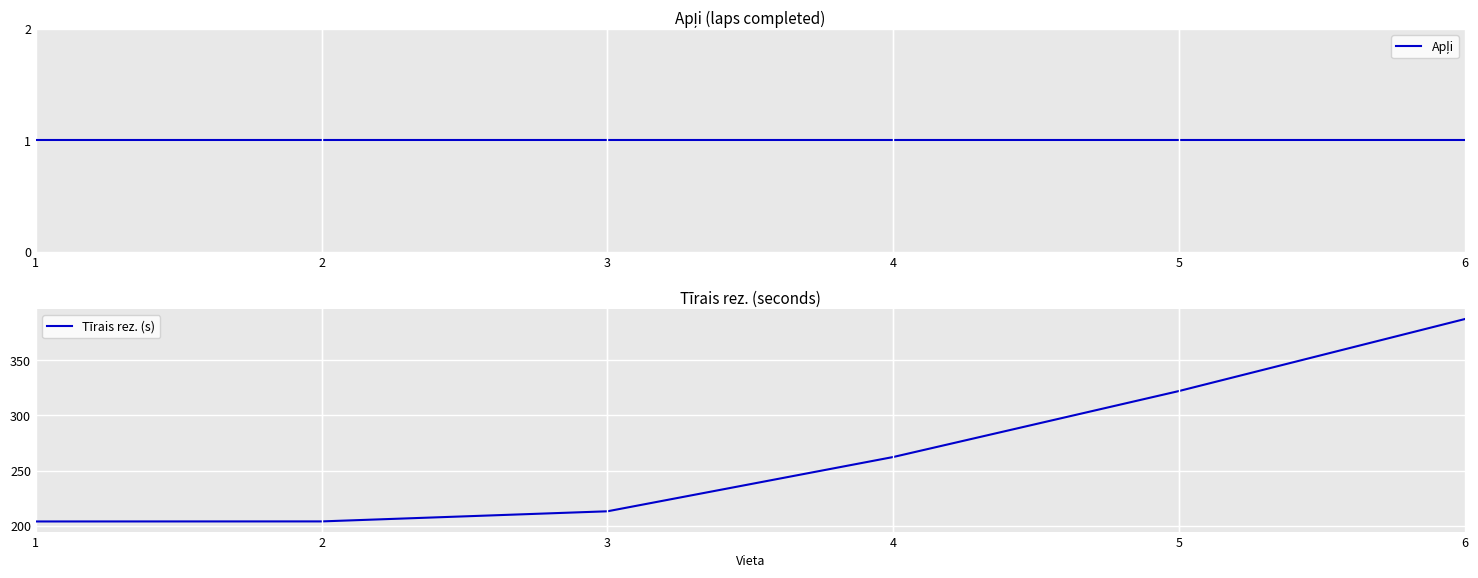

What are all the series names shown in the legend?

Apļi, Tīrais rez. (s)